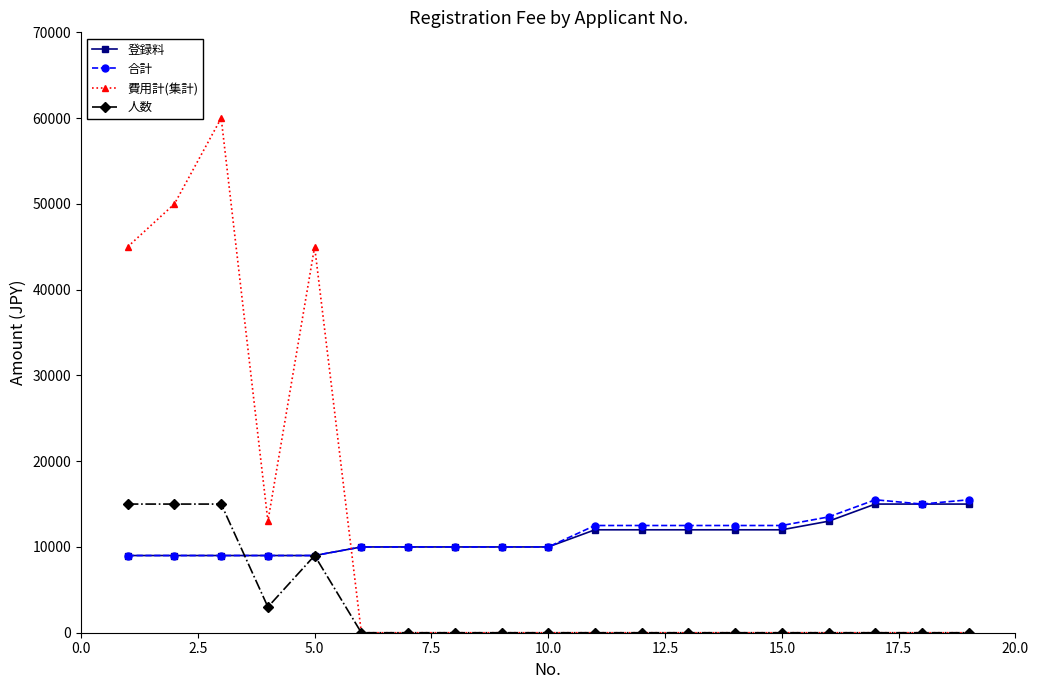

What is the minimum value for 登録料?

9000